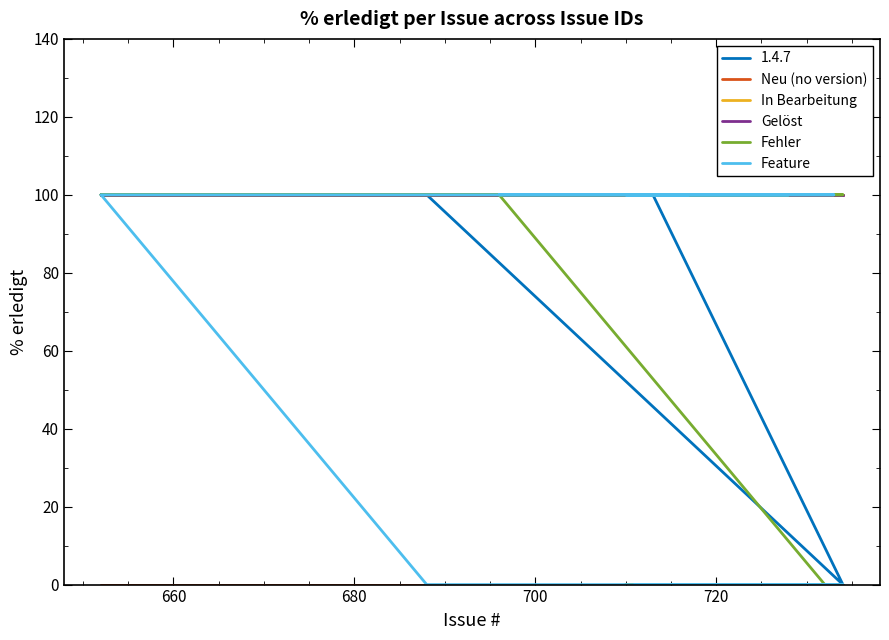

True or false: Neu (no version) and Gelöst cross at least once.

False